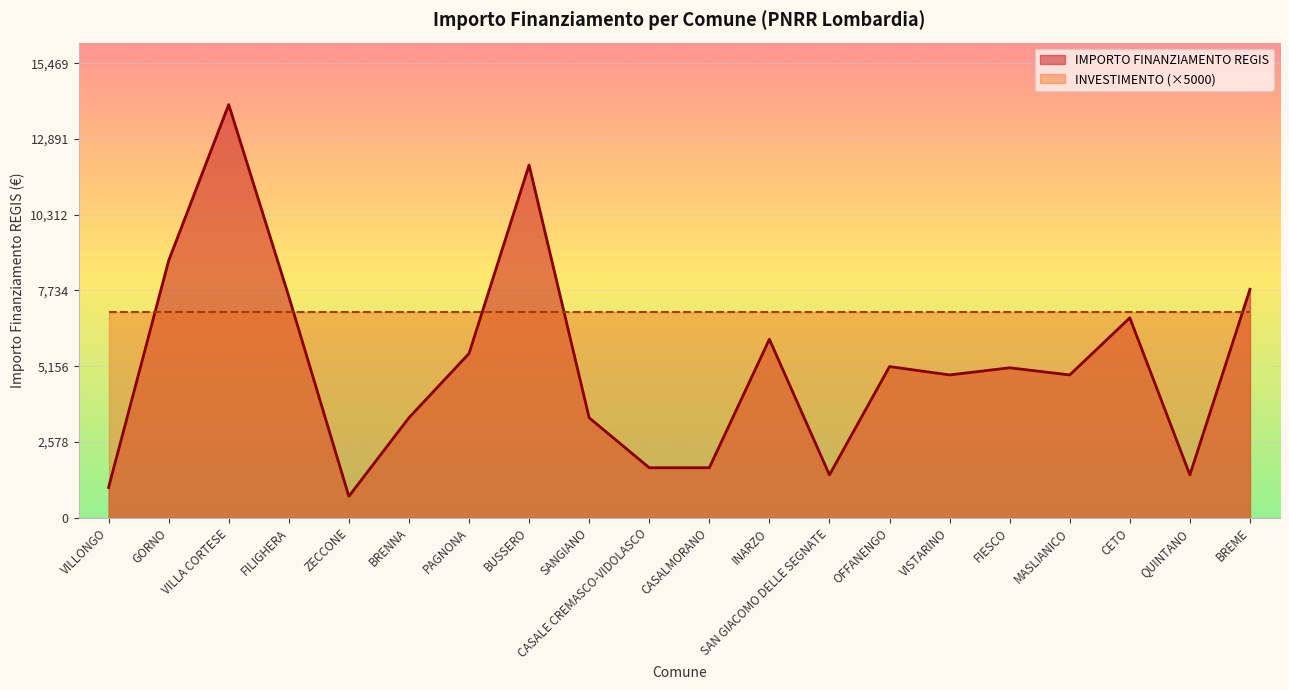

Reading left to right, extract all data points from this chart.

VILLONGO=1029	GORNO=8748	VILLA CORTESE=14063	FILIGHERA=7533	ZECCONE=729	BRENNA=3402	PAGNONA=5589	BUSSERO=12005	SANGIANO=3402	CASALE CREMASCO-VIDOLASCO=1701	CASALMORANO=1701	INARZO=6075	SAN GIACOMO DELLE SEGNATE=1458	OFFANENGO=5145	VISTARINO=4860	FIESCO=5103	MASLIANICO=4860	CETO=6804	QUINTANO=1458	BREME=7776